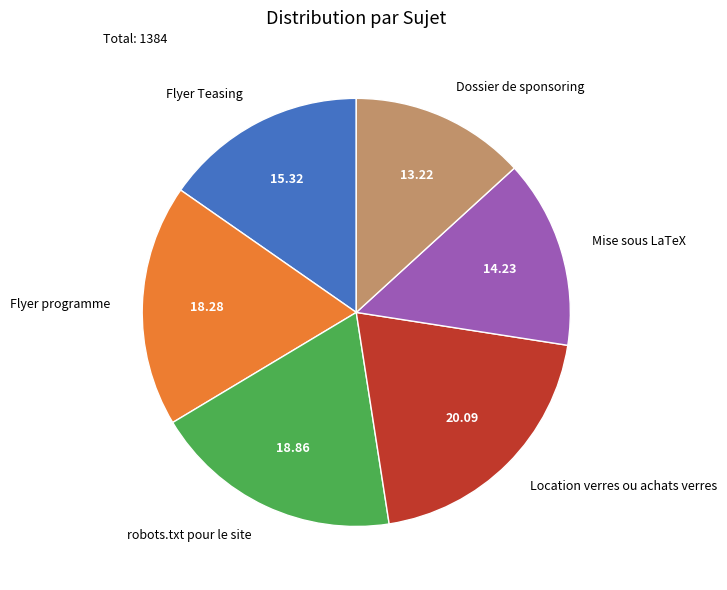

Does Location verres ou achats verres represent more than half of the total?

No